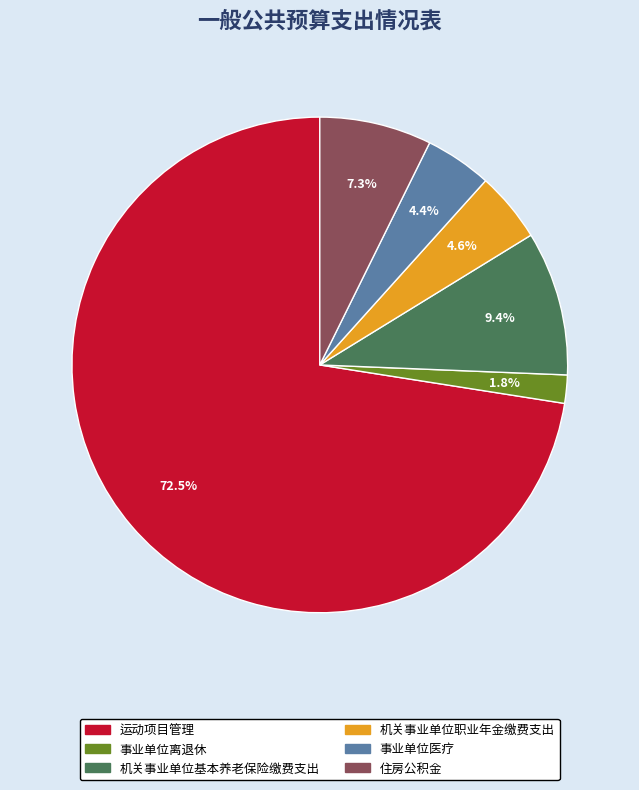

What is the majority slice?

运动项目管理